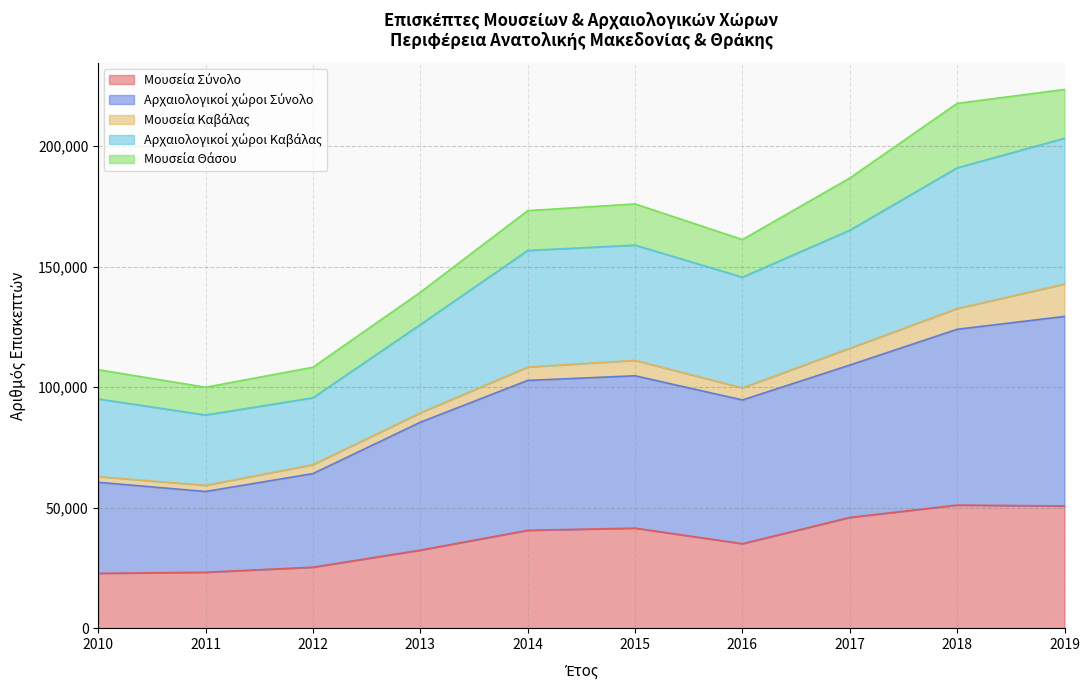

Is it true that Αρχαιολογικοί χώροι Σύνολο equals 91836 at 2011?

False